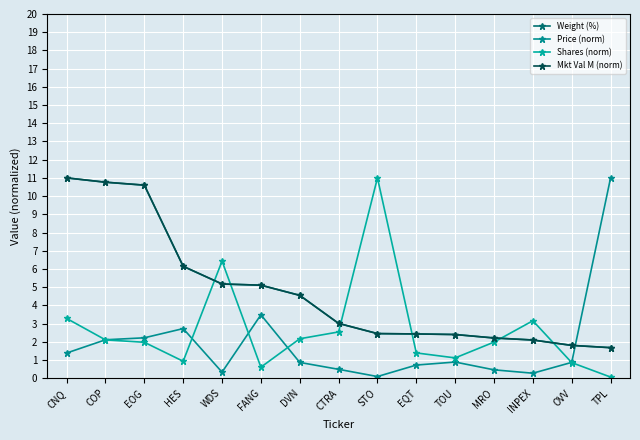

Between COP and INPEX, which series saw the biggest shift?

Mkt Val M (norm)